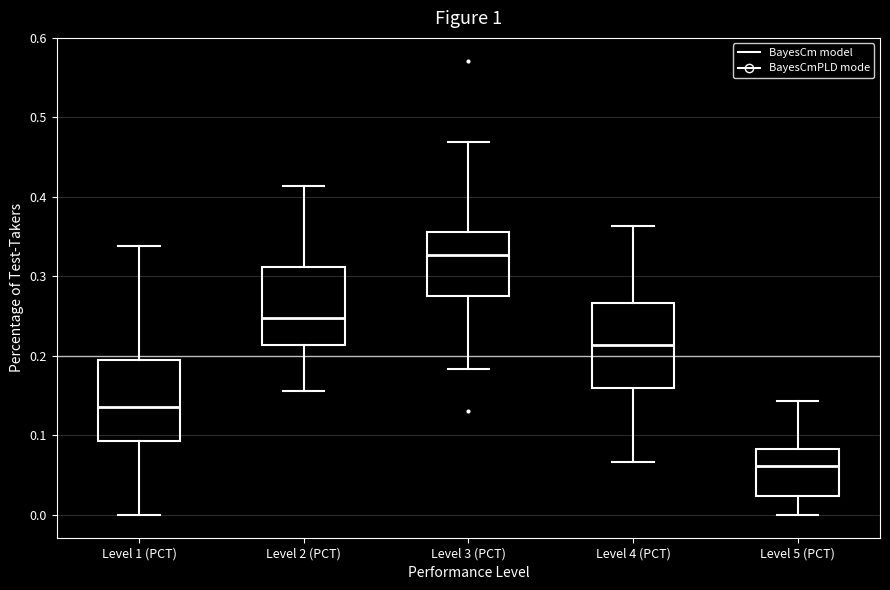

Reading left to right, read every box against the y-axis: the position of its median line, the range the box covers, and the ends of its whiskers. The values are not printed on the chart, so give them approximately, as read against the axis.

Level 1 (PCT): median 0.14, box 0.09 to 0.19, whiskers 0.00 to 0.34
Level 2 (PCT): median 0.25, box 0.21 to 0.31, whiskers 0.16 to 0.41
Level 3 (PCT): median 0.33, box 0.28 to 0.36, whiskers 0.18 to 0.47
Level 4 (PCT): median 0.21, box 0.16 to 0.27, whiskers 0.07 to 0.36
Level 5 (PCT): median 0.06, box 0.02 to 0.08, whiskers 0.00 to 0.14